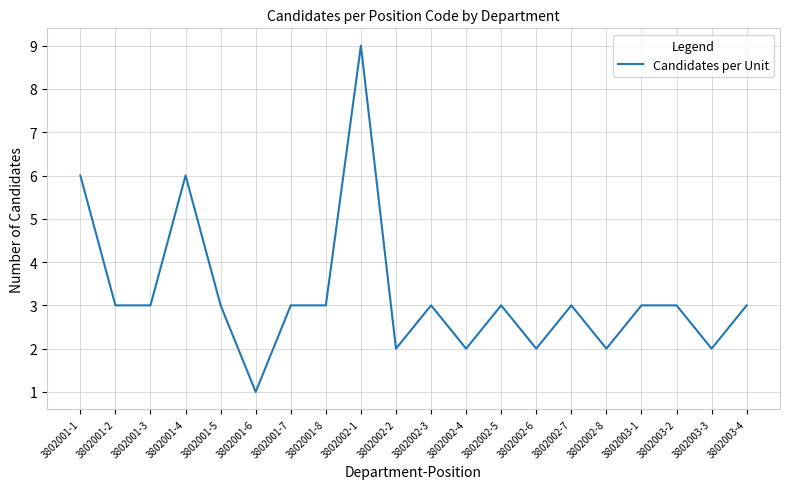

How many distinct data groups are displayed?

1